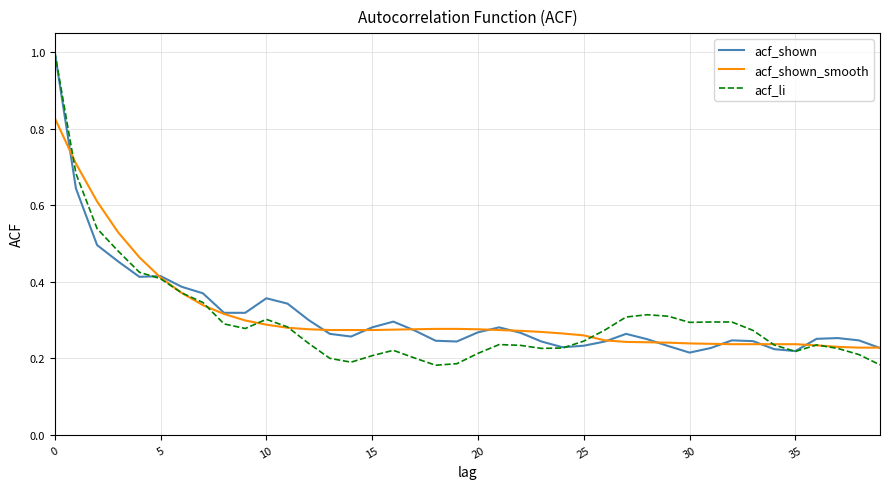

What are all the series names shown in the legend?

acf_shown, acf_shown_smooth, acf_li